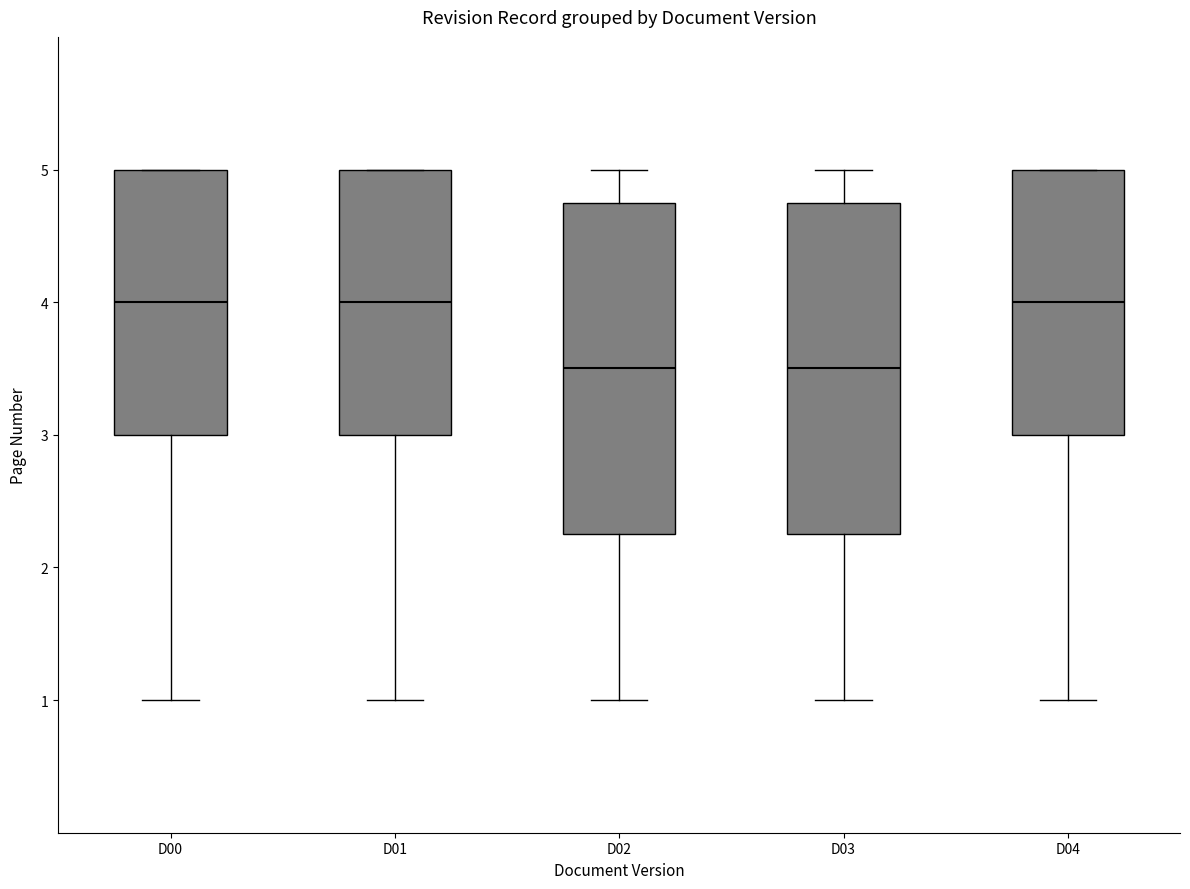

Reading left to right, transcribe this box plot: for each box, give where its median line is, the range the box spans, and where its two whiskers end, as read against the y-axis. The values are not printed on the chart, so give them approximately, as read against the axis.

D00: median 4.0, box 3.0 to 5.0, whiskers 1.0 to 5.0
D01: median 4.0, box 3.0 to 5.0, whiskers 1.0 to 5.0
D02: median 3.5, box 2.3 to 4.8, whiskers 1.0 to 5.0
D03: median 3.5, box 2.3 to 4.8, whiskers 1.0 to 5.0
D04: median 4.0, box 3.0 to 5.0, whiskers 1.0 to 5.0